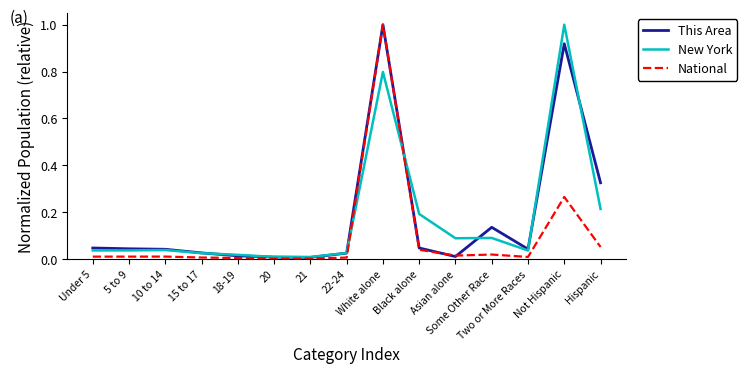

What is the greatest value displayed?

1.0